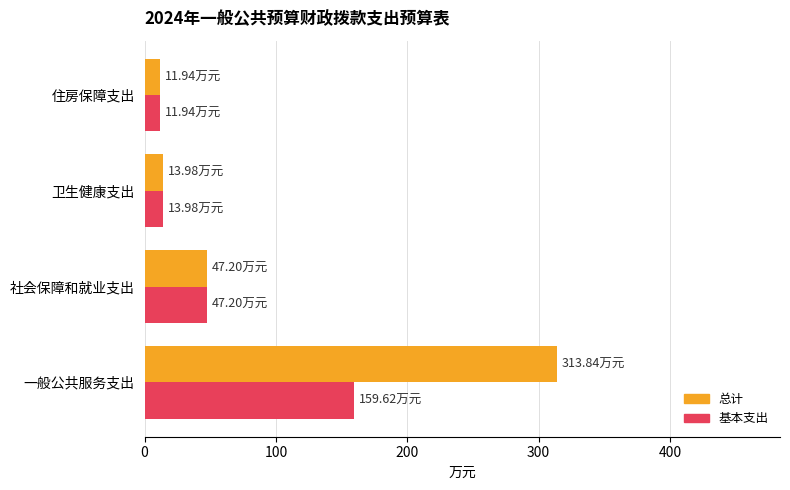

Rank the series by their average value, from lowest to highest.

基本支出, 总计